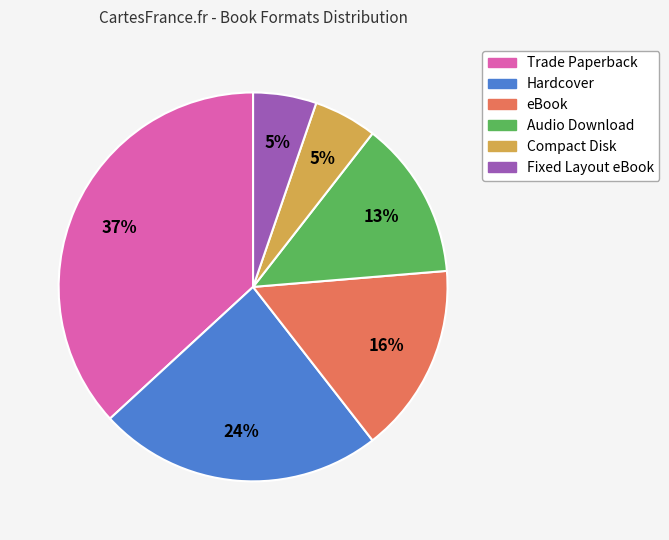

Combined, do Hardcover and eBook account for over 50%?

No